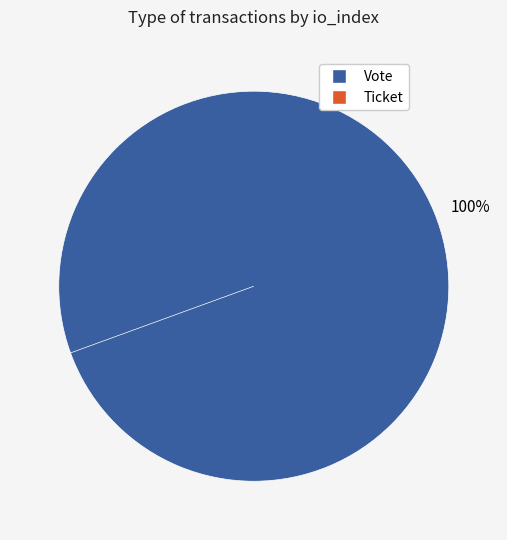

True or false: Ticket accounts for 1% of the total.

False